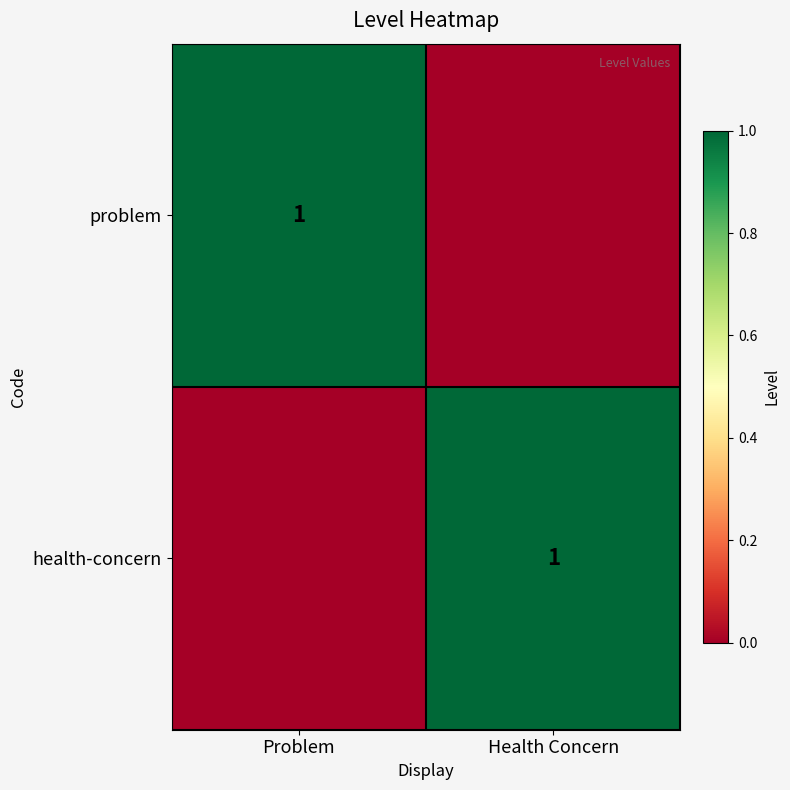

True or false: problem has a value of 2 at Problem.

False